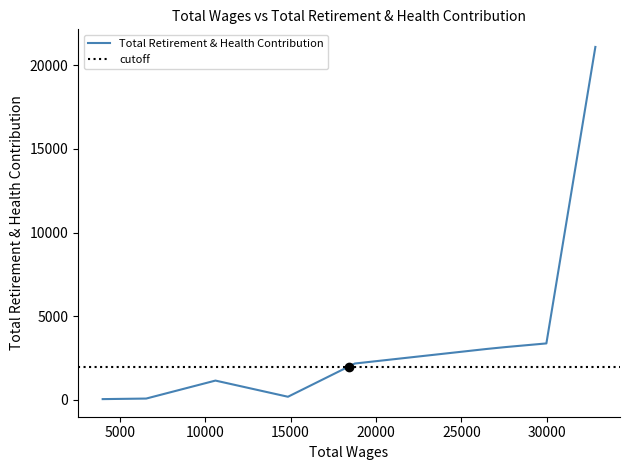

The chart shows a value of 3379 at 1. True or false?

True